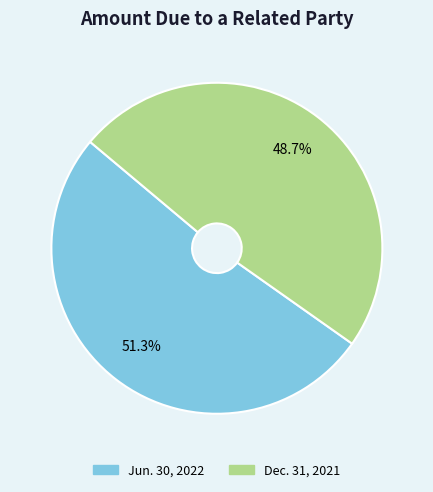

To the nearest percent, what is the combined percentage of Dec. 31, 2021 and Jun. 30, 2022?

100%